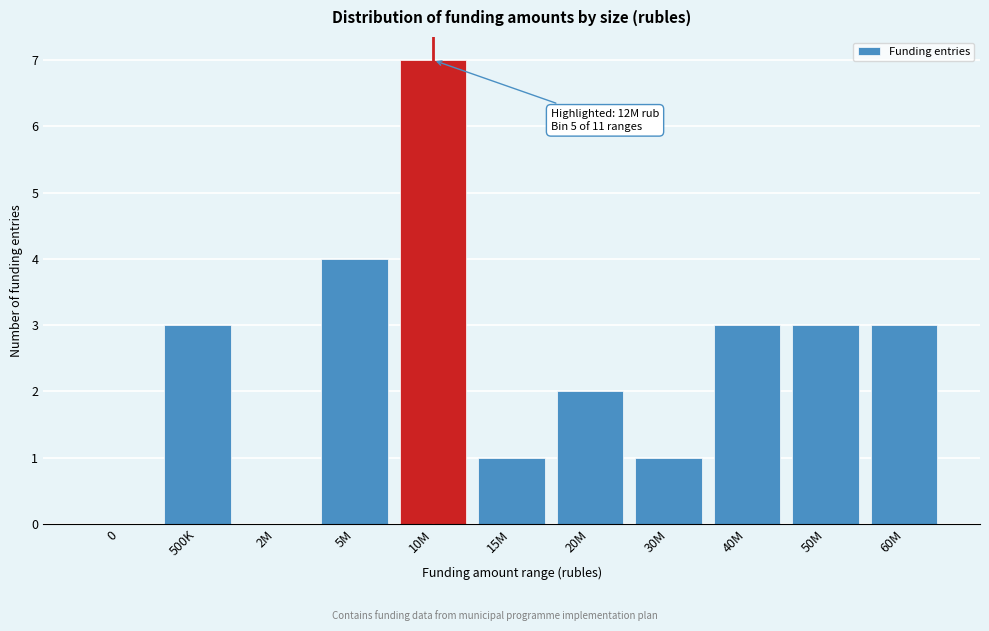

Reading right to left, list all the values displayed in this chart.

60M=3	50M=3	40M=3	30M=1	20M=2	15M=1	10M=7	5M=4	2M=0	500K=3	0=0